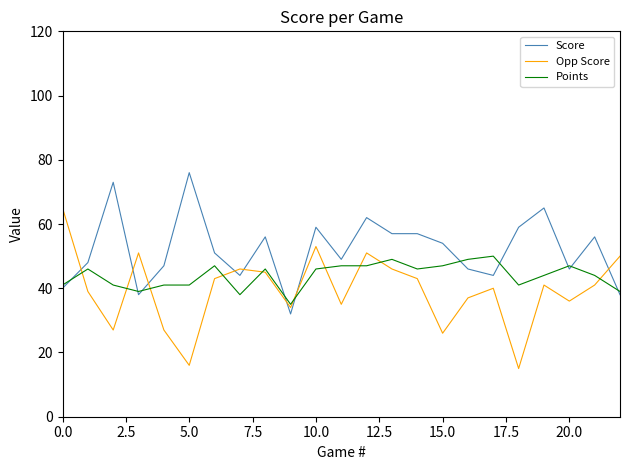

Reading left to right, extract all data points from this chart.

Score: 40	48	73	38	47	76	51	44	56	32	59	49	62	57	57	54	46	44	59	65	46	56	38
Opp Score: 65	39	27	51	27	16	43	46	45	34	53	35	51	46	43	26	37	40	15	41	36	41	50
Points: 41	46	41	39	41	41	47	38	46	35	46	47	47	49	46	47	49	50	41	44	47	44	39